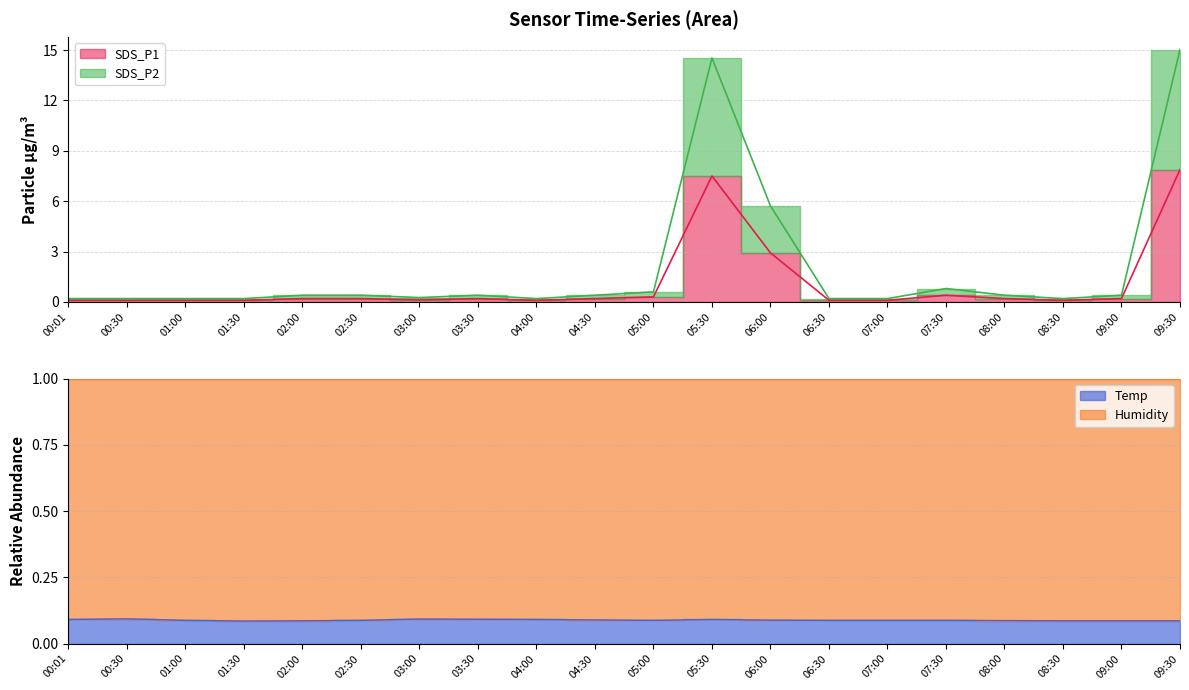

Which series has the widest spread of values?

SDS_P2